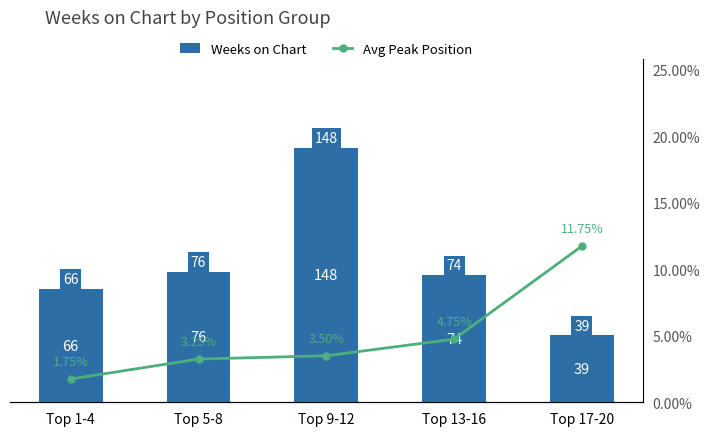

At Top 13-16, list the series in order from smallest to largest.

Avg Peak Position, Weeks on Chart